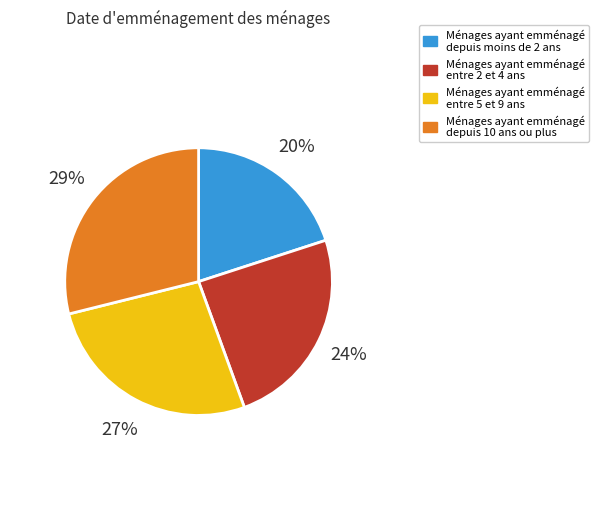

Does Ménages ayant emménagé entre 2 et 4 ans account for over 50% of the chart?

No